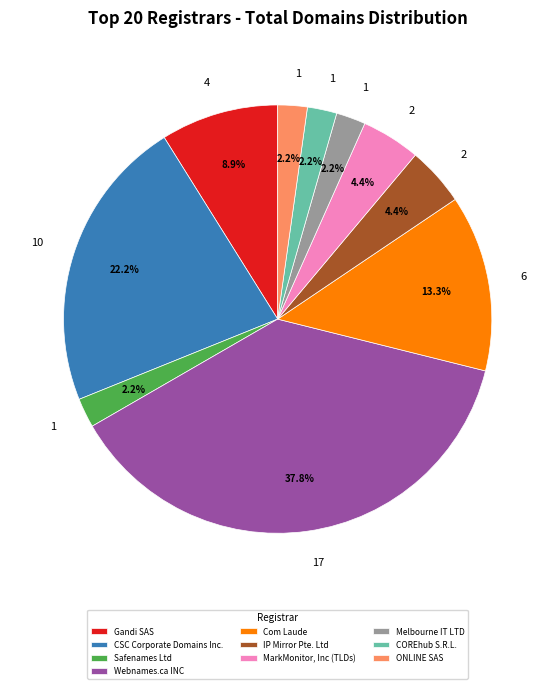

Which slice is the largest?

Webnames.ca INC